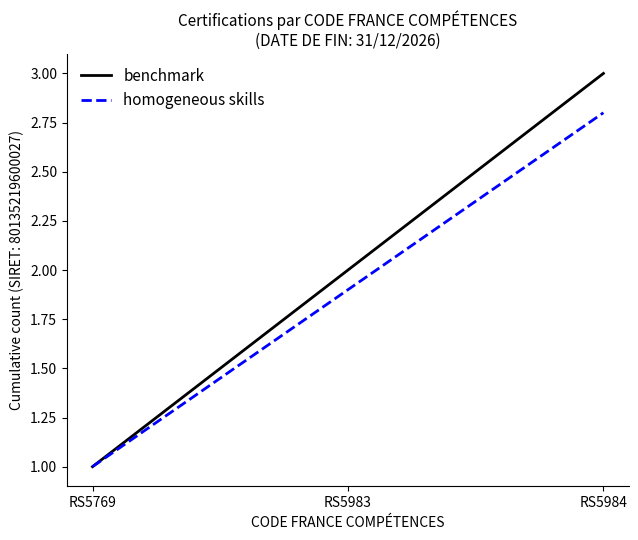

What is the minimum value for benchmark?

1.0